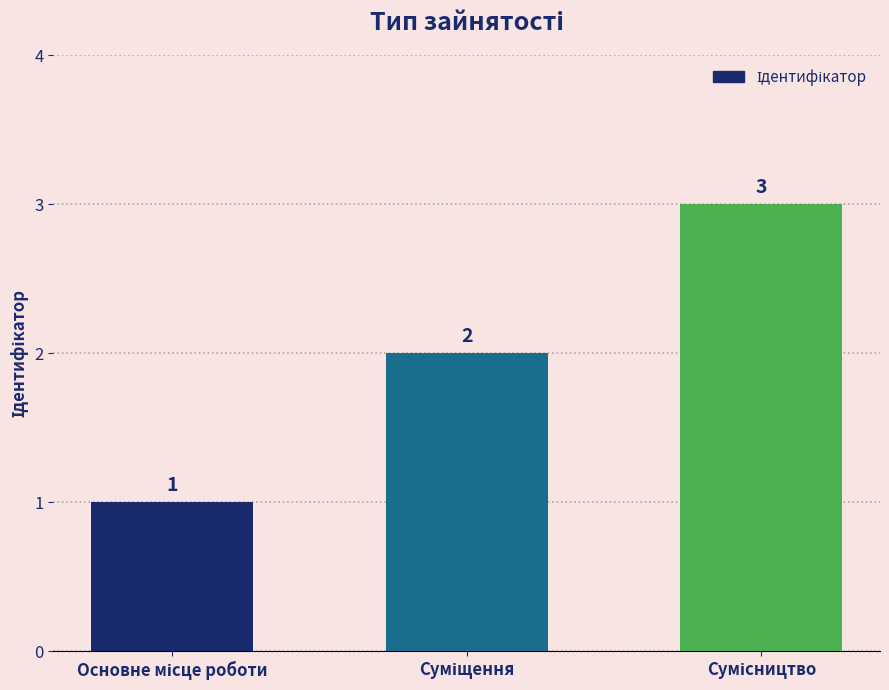

How many values are between 1 and 3?

3